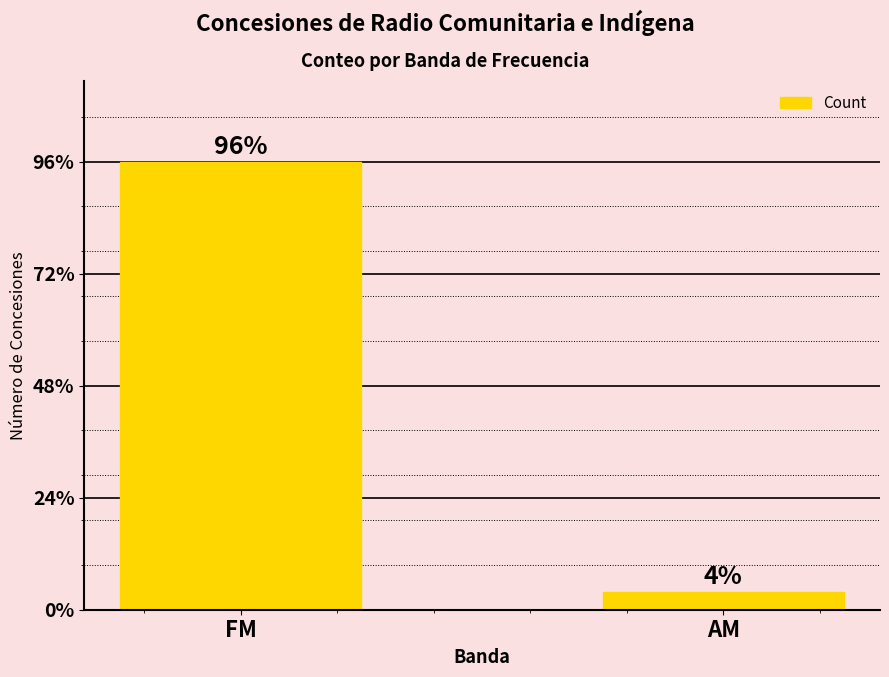

List the labels in order of value, smallest first.

AM, FM